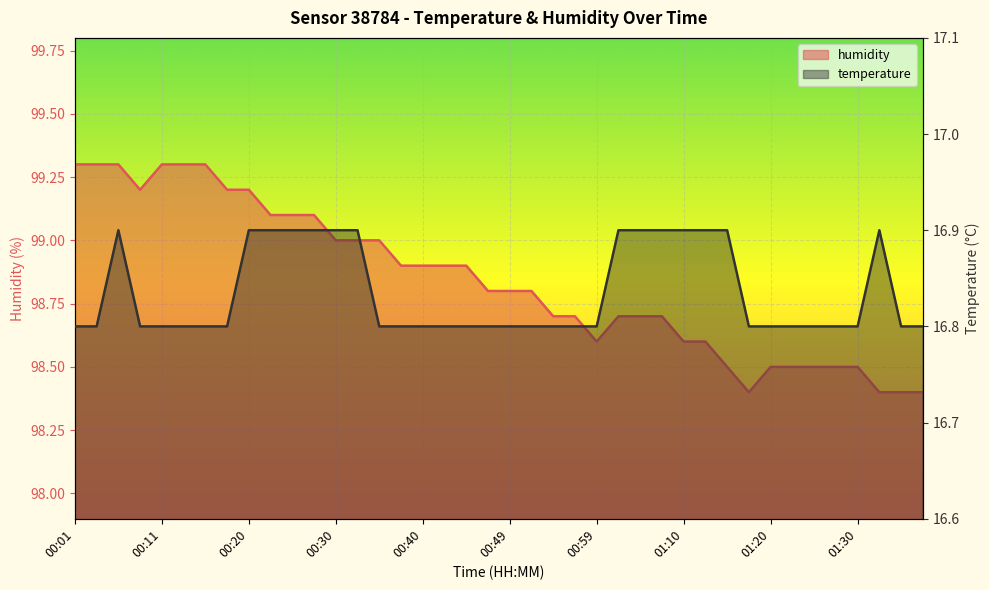

Which series has the widest spread of values?

humidity